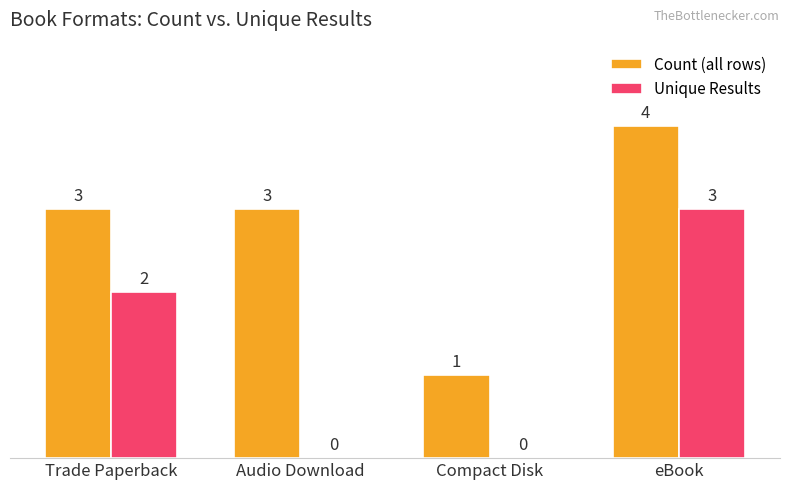

Is it true that Count (all rows) equals 2 at Trade Paperback?

False